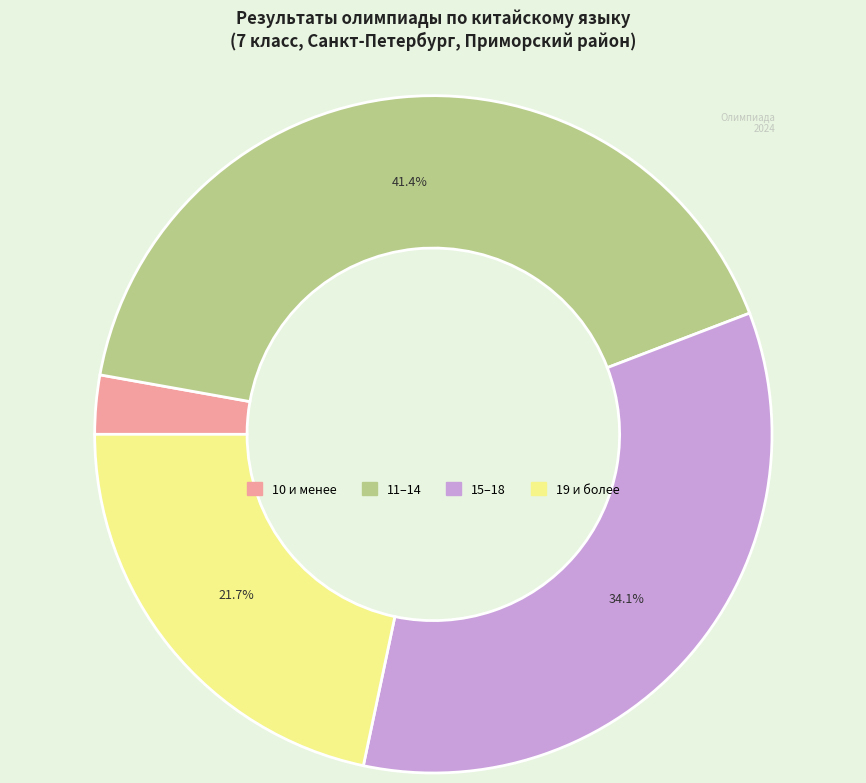

Does any single category account for the majority?

No